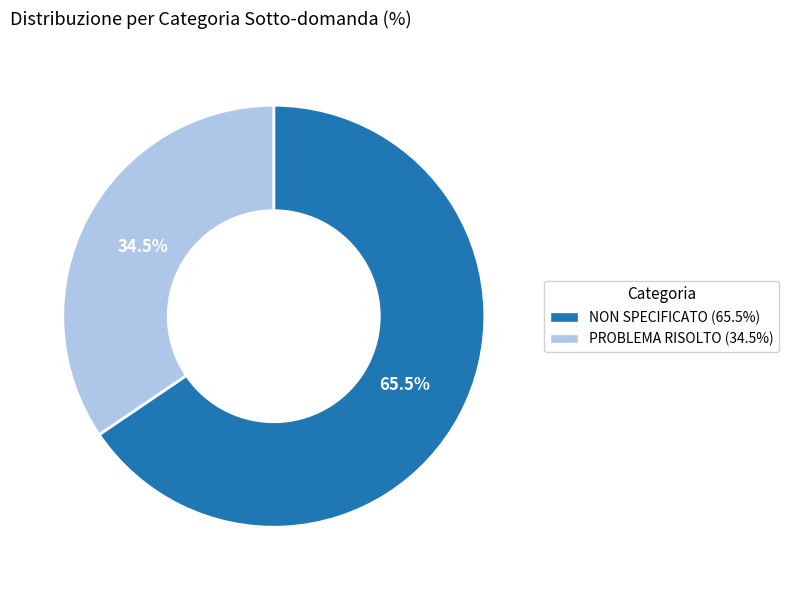

Which slice is the smallest?

PROBLEMA RISOLTO